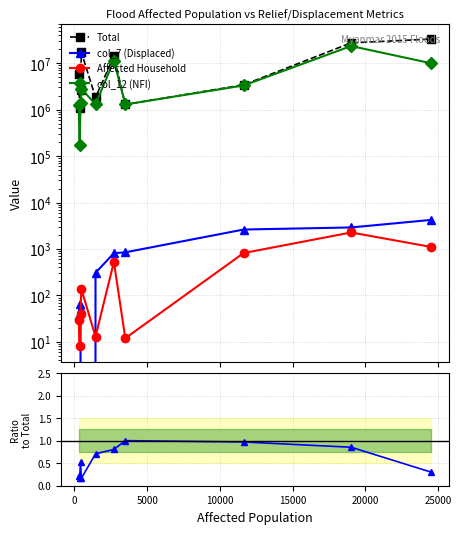

The value of Affected Household at 10000 is 204.7. True or false?

False